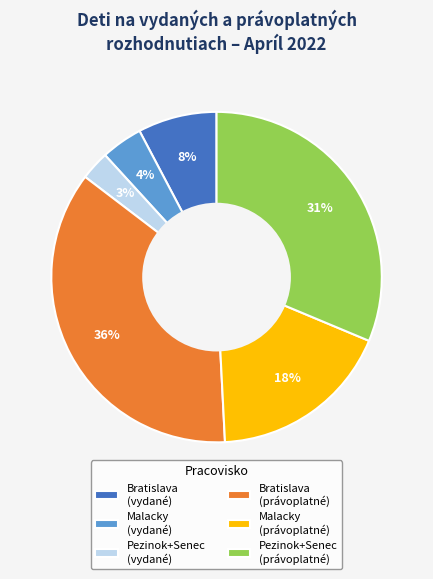

Is it true that Pezinok+Senec (právoplatné) is 36% of the pie?

False